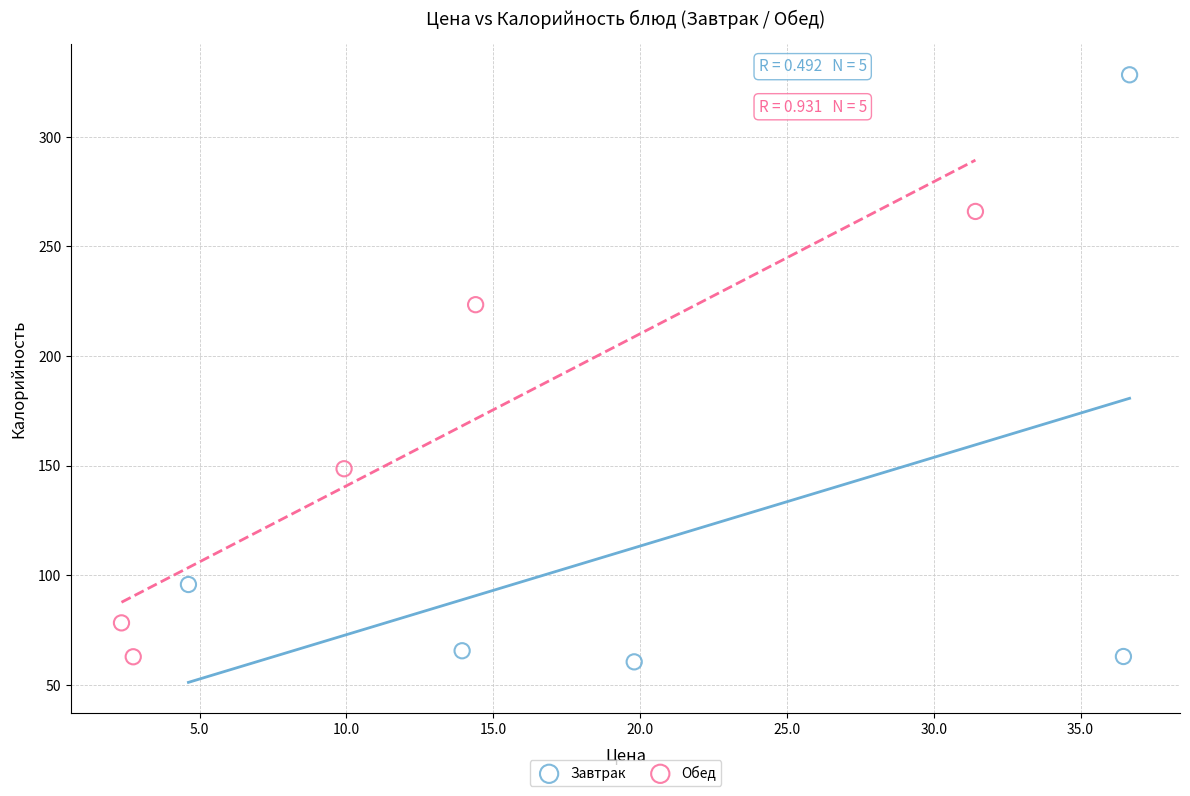

Which series reaches the maximum Y coordinate?

Завтрак